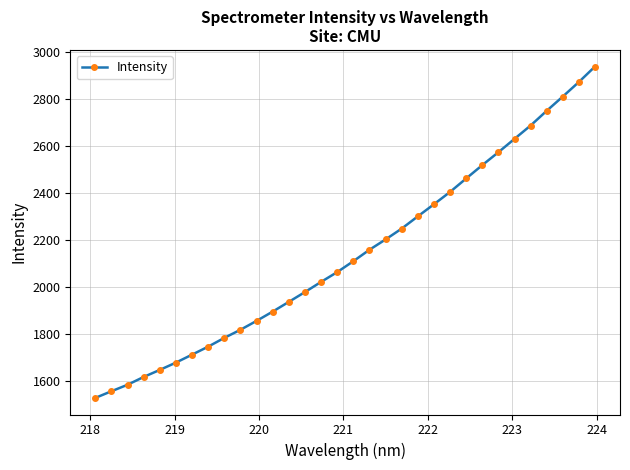

What is the sum of all values?

68457.7